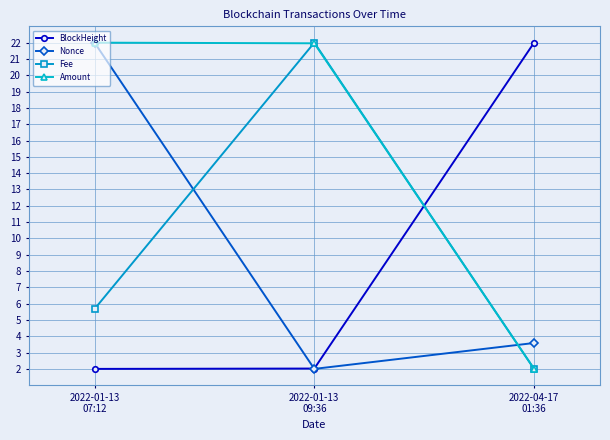

Does the chart display data point markers on the line(s)?

Yes